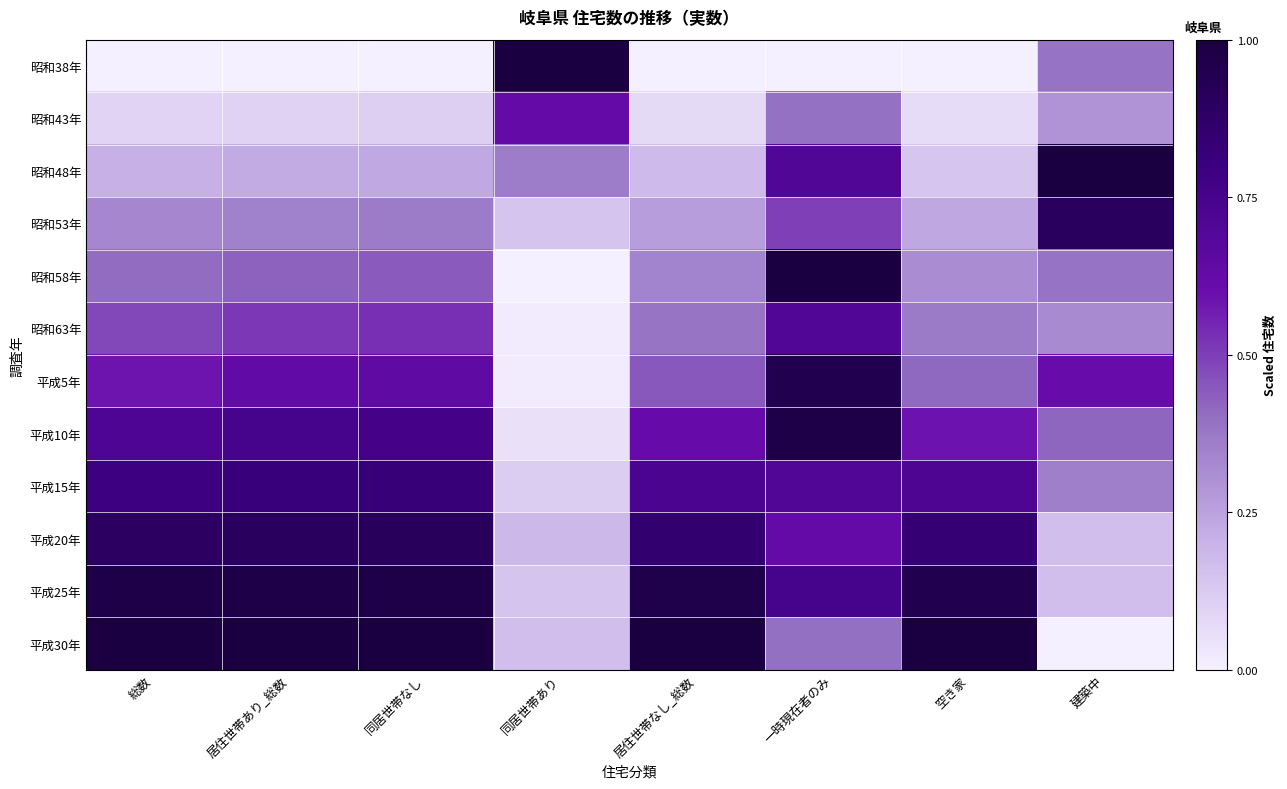

Reading left to right, transcribe all the data shown in this chart.

昭和38年: 総数=0.0	居住世帯あり_総数=0.0	同居世帯なし=0.0	同居世帯あり=1.0	居住世帯なし_総数=0.0	一時現在者のみ=0.0	空き家=0.0	建築中=0.4
昭和43年: 総数=0.1	居住世帯あり_総数=0.1	同居世帯なし=0.1	同居世帯あり=0.6	居住世帯なし_総数=0.1	一時現在者のみ=0.4	空き家=0.1	建築中=0.3
昭和48年: 総数=0.2	居住世帯あり_総数=0.2	同居世帯なし=0.2	同居世帯あり=0.4	居住世帯なし_総数=0.2	一時現在者のみ=0.7	空き家=0.1	建築中=1.0
昭和53年: 総数=0.3	居住世帯あり_総数=0.3	同居世帯なし=0.4	同居世帯あり=0.1	居住世帯なし_総数=0.3	一時現在者のみ=0.5	空き家=0.2	建築中=0.9
昭和58年: 総数=0.4	居住世帯あり_総数=0.4	同居世帯なし=0.4	同居世帯あり=0.0	居住世帯なし_総数=0.3	一時現在者のみ=1.0	空き家=0.3	建築中=0.4
昭和63年: 総数=0.5	居住世帯あり_総数=0.5	同居世帯なし=0.5	同居世帯あり=0.0	居住世帯なし_総数=0.4	一時現在者のみ=0.7	空き家=0.4	建築中=0.3
平成5年: 総数=0.6	居住世帯あり_総数=0.6	同居世帯なし=0.6	同居世帯あり=0.0	居住世帯なし_総数=0.4	一時現在者のみ=0.9	空き家=0.4	建築中=0.6
平成10年: 総数=0.7	居住世帯あり_総数=0.7	同居世帯なし=0.8	同居世帯あり=0.0	居住世帯なし_総数=0.6	一時現在者のみ=1.0	空き家=0.6	建築中=0.4
平成15年: 総数=0.8	居住世帯あり_総数=0.8	同居世帯なし=0.8	同居世帯あり=0.1	居住世帯なし_総数=0.7	一時現在者のみ=0.7	空き家=0.7	建築中=0.4
平成20年: 総数=0.9	居住世帯あり_総数=0.9	同居世帯なし=0.9	同居世帯あり=0.2	居住世帯なし_総数=0.8	一時現在者のみ=0.6	空き家=0.8	建築中=0.2
平成25年: 総数=1.0	居住世帯あり_総数=1.0	同居世帯なし=1.0	同居世帯あり=0.1	居住世帯なし_総数=1.0	一時現在者のみ=0.7	空き家=1.0	建築中=0.2
平成30年: 総数=1.0	居住世帯あり_総数=1.0	同居世帯なし=1.0	同居世帯あり=0.2	居住世帯なし_総数=1.0	一時現在者のみ=0.4	空き家=1.0	建築中=0.0